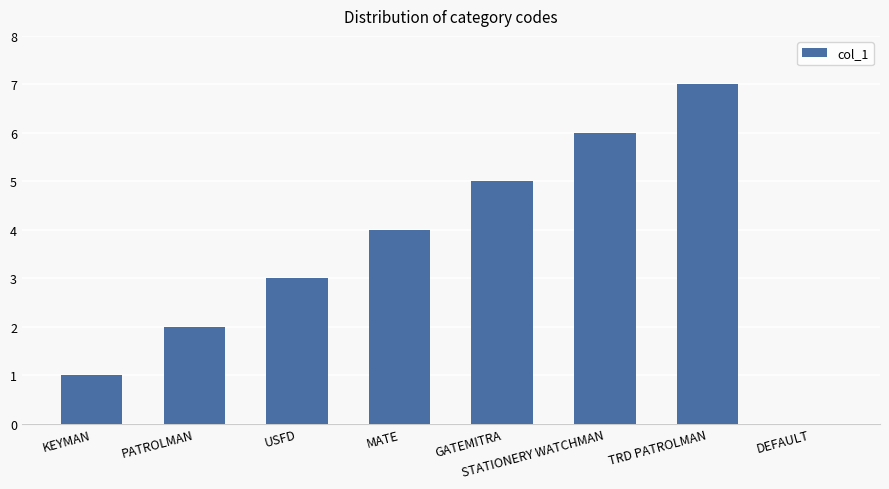

Reading left to right, transcribe all the data shown in this chart.

1	2	3	4	5	6	7	0